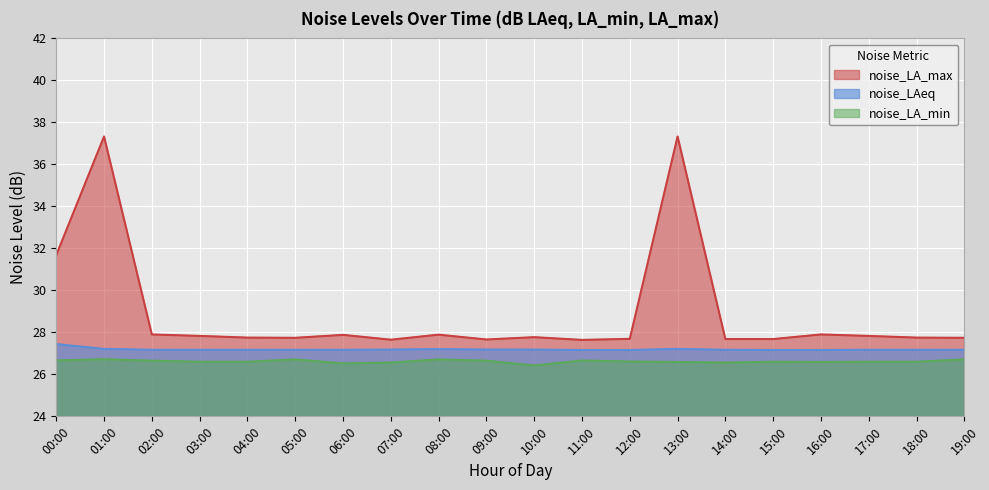

What position from the right is 16:00?

4